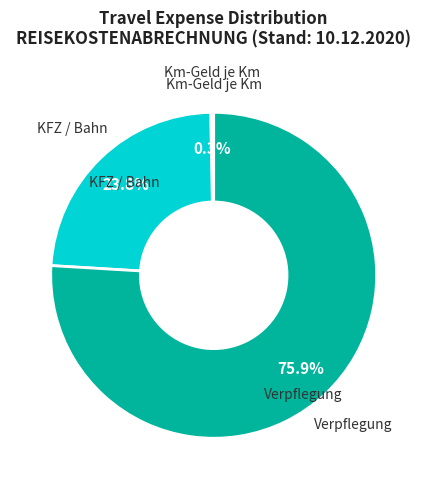

Does any single category account for the majority?

Yes